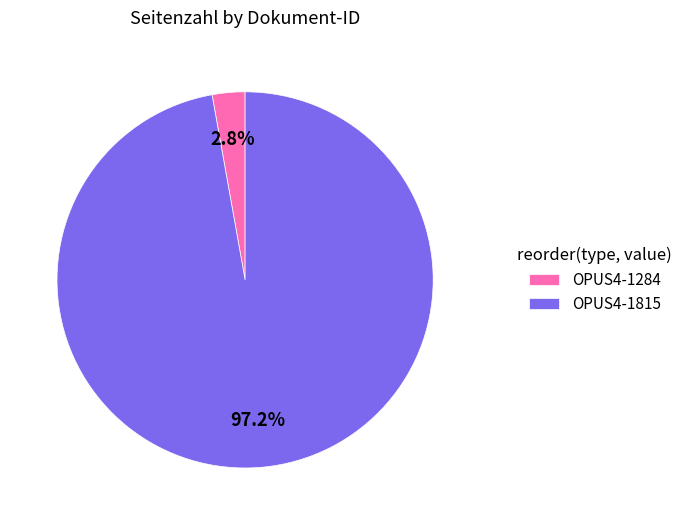

Which category accounts for the majority?

OPUS4-1815